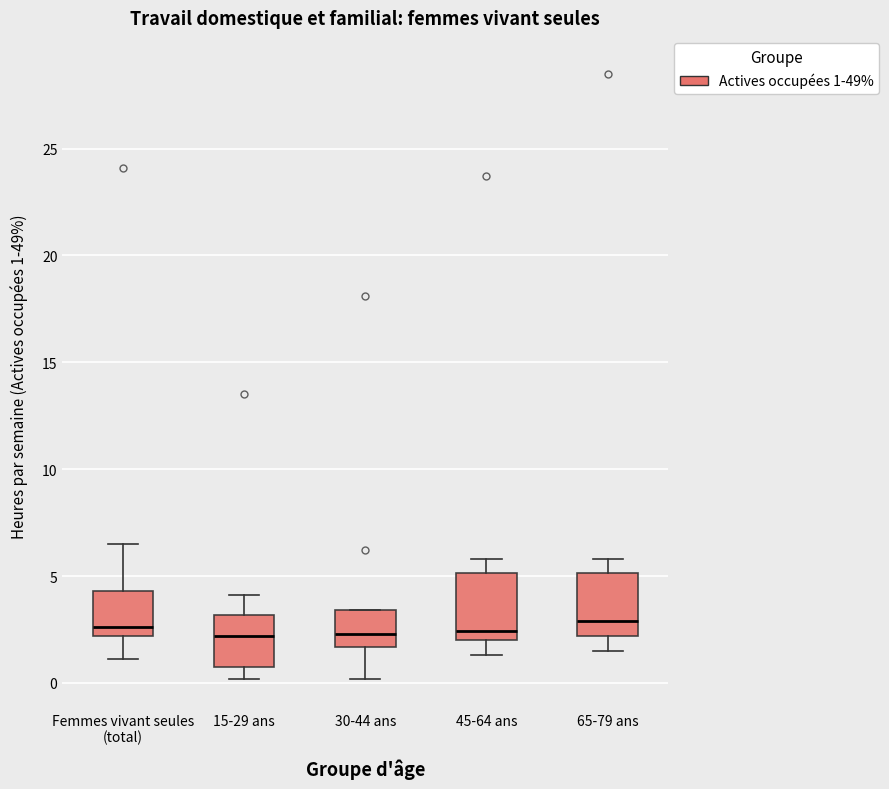

Reading left to right, transcribe this box plot: for each box, give where its median line is, the range the box spans, and where its two whiskers end, as read against the y-axis. The values are not printed on the chart, so give them approximately, as read against the axis.

Femmes vivant seules (total): median 2.5, box 2.0 to 4.5, whiskers 1.0 to 6.5
15-29 ans: median 2.0, box 1.0 to 3.0, whiskers 0.0 to 4.0
30-44 ans: median 2.5, box 1.5 to 3.5, whiskers 0.0 to 3.5
45-64 ans: median 2.5, box 2.0 to 5.0, whiskers 1.5 to 6.0
65-79 ans: median 3.0, box 2.0 to 5.0, whiskers 1.5 to 6.0